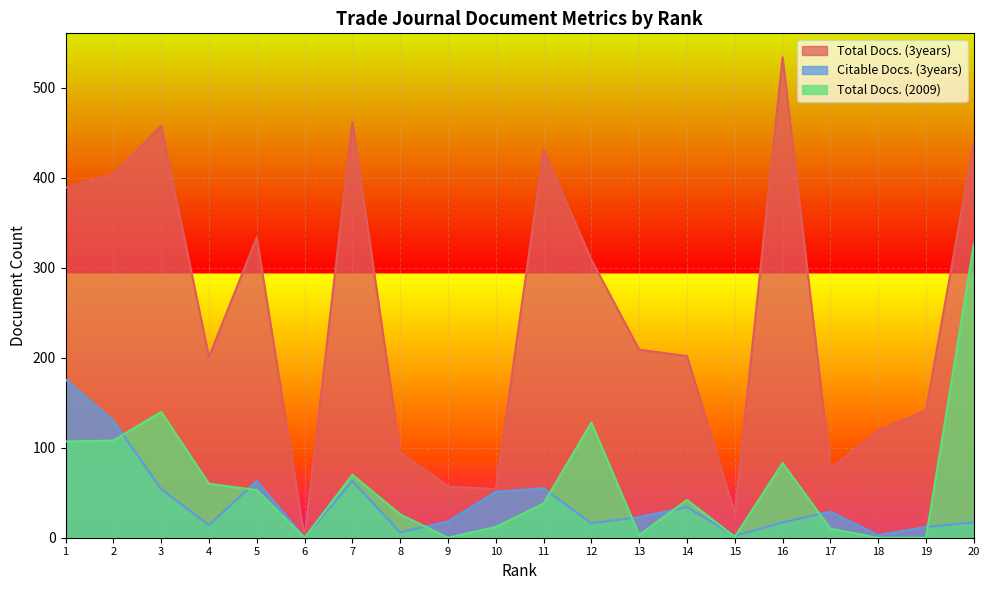

Which series changed the most between 4 and 17?

Total Docs. (3years)